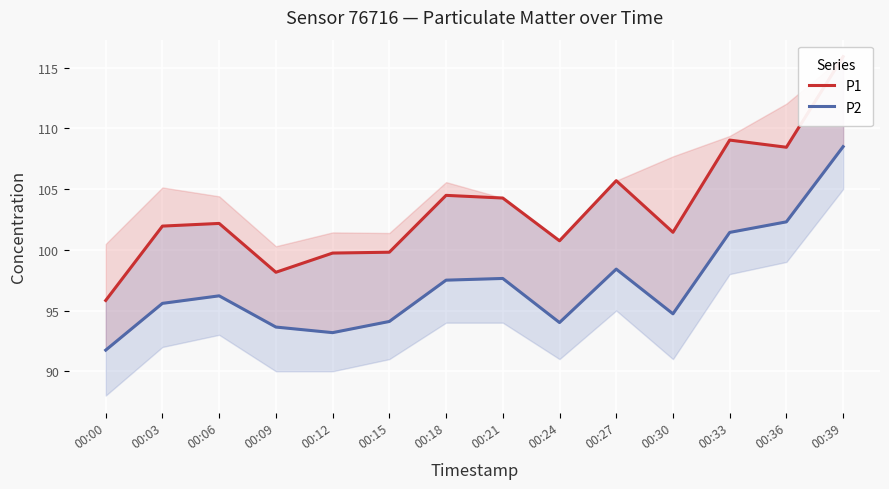

What is the difference between the maximum and minimum values in the P1 series?

20.1